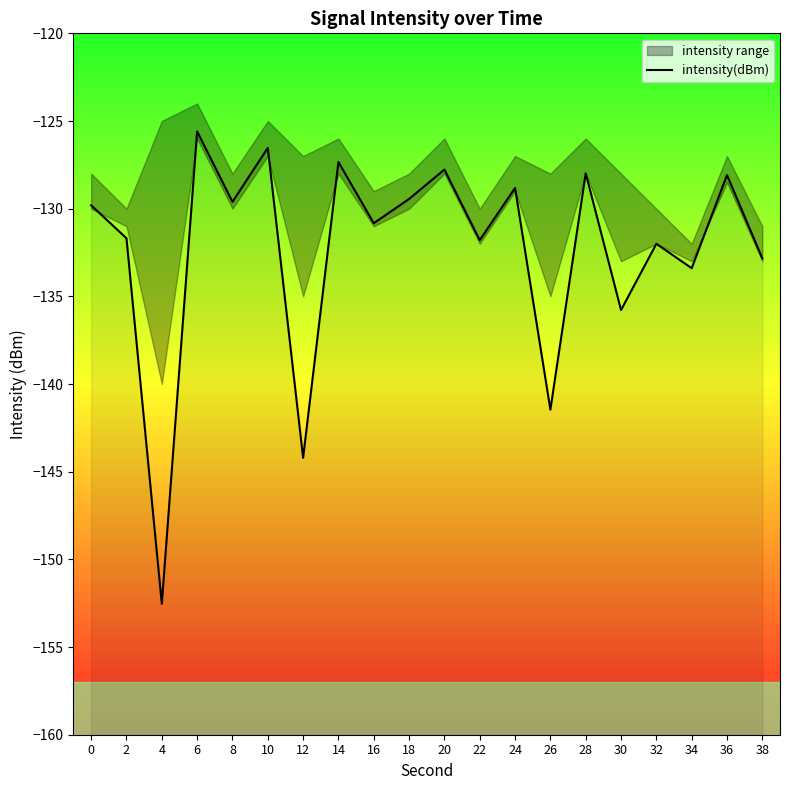

What is the sum of all values?

-2647.5